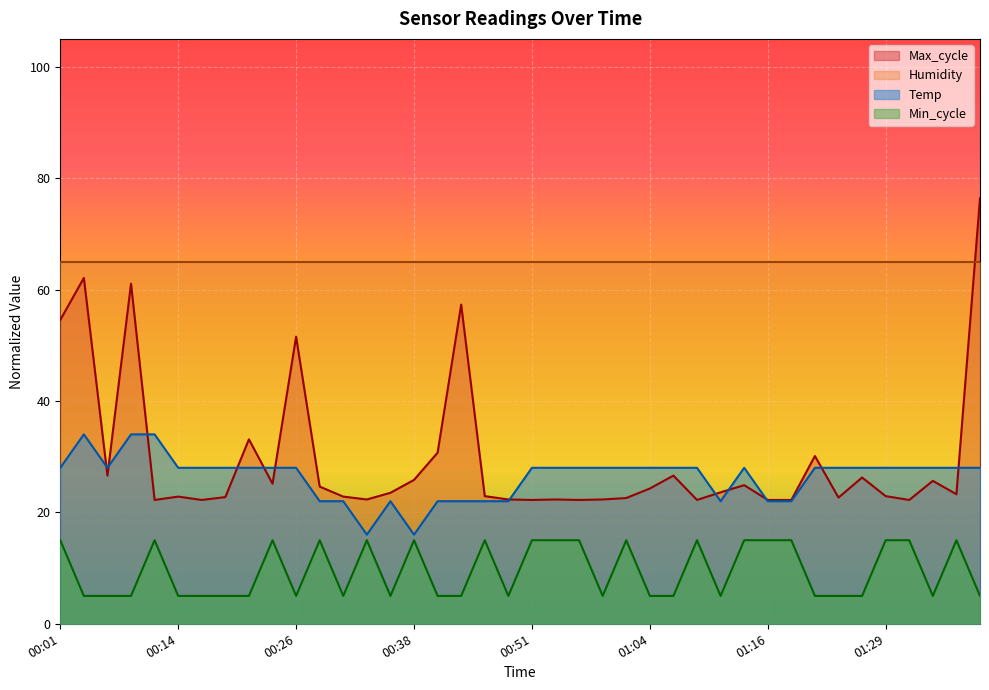

What is the approximate value of Min_cycle at 00:09?

5.0